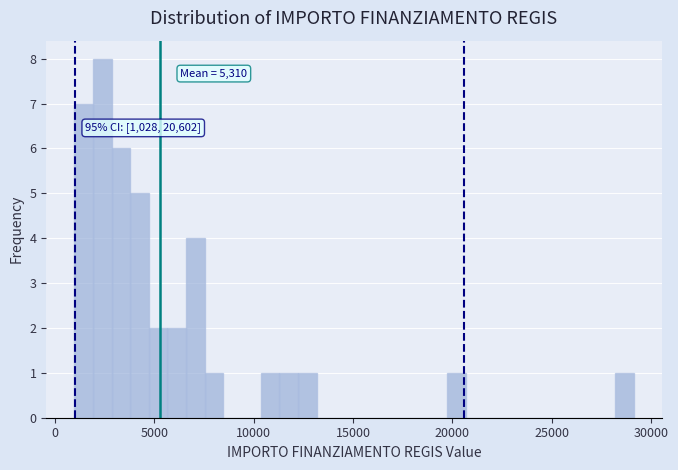

Read against the x-axis, roughly where is the centre of the tallest bar?

2500